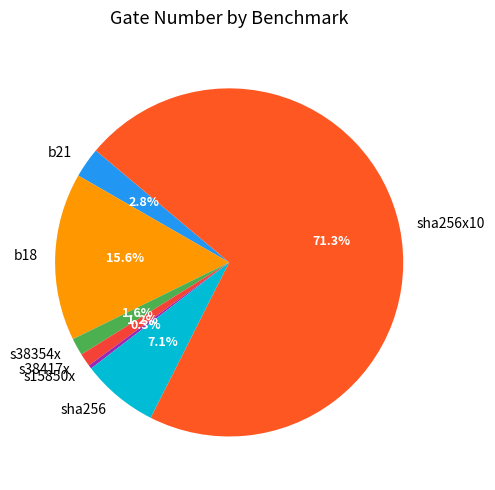

Does sha256x10 account for over 50% of the chart?

Yes